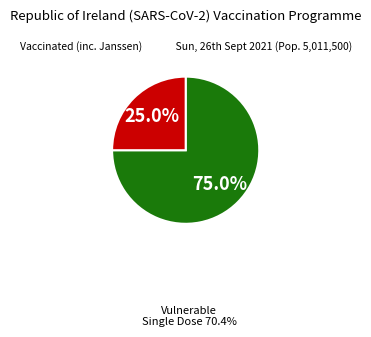

Count the number of slices in the pie.

2